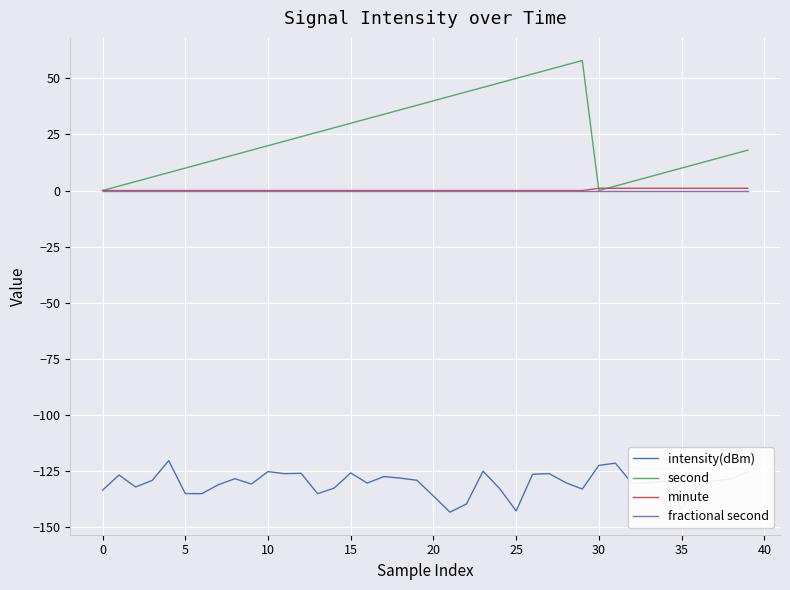

Which series has the largest range (max minus min)?

second